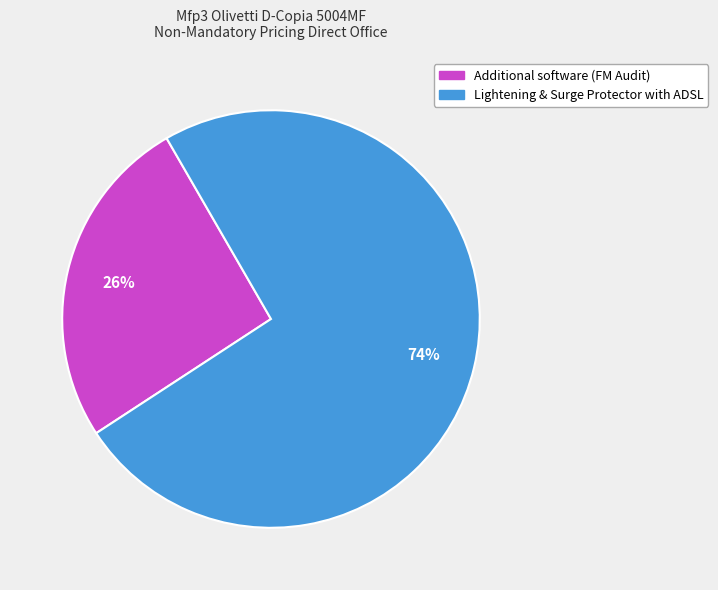

Between Additional software (FM Audit) and Lightening & Surge Protector with ADSL, which is larger?

Lightening & Surge Protector with ADSL